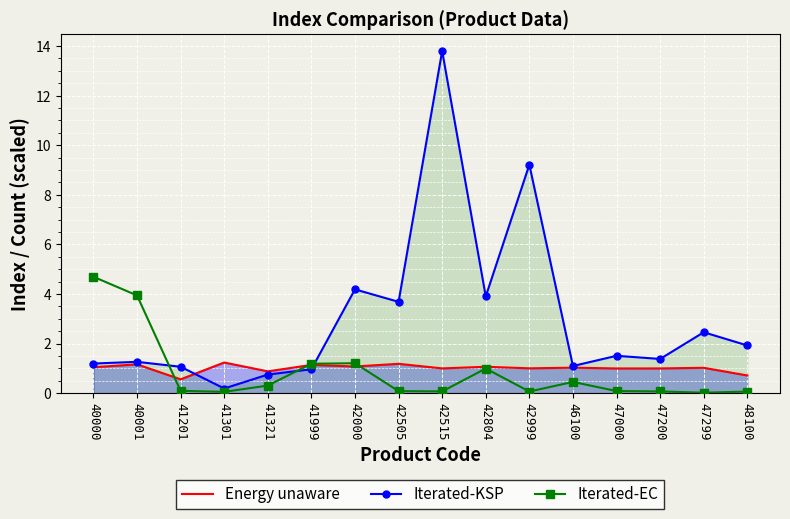

What is the value of the Iterated-EC point at the 16th from the left?

0.1